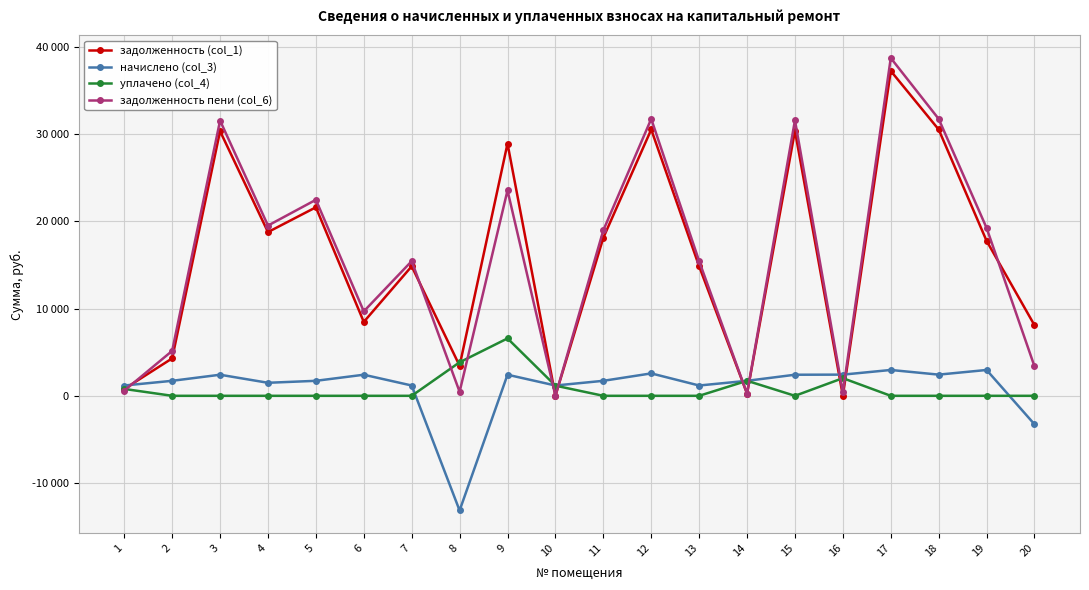

What is the maximum value shown in the chart?

38750.9